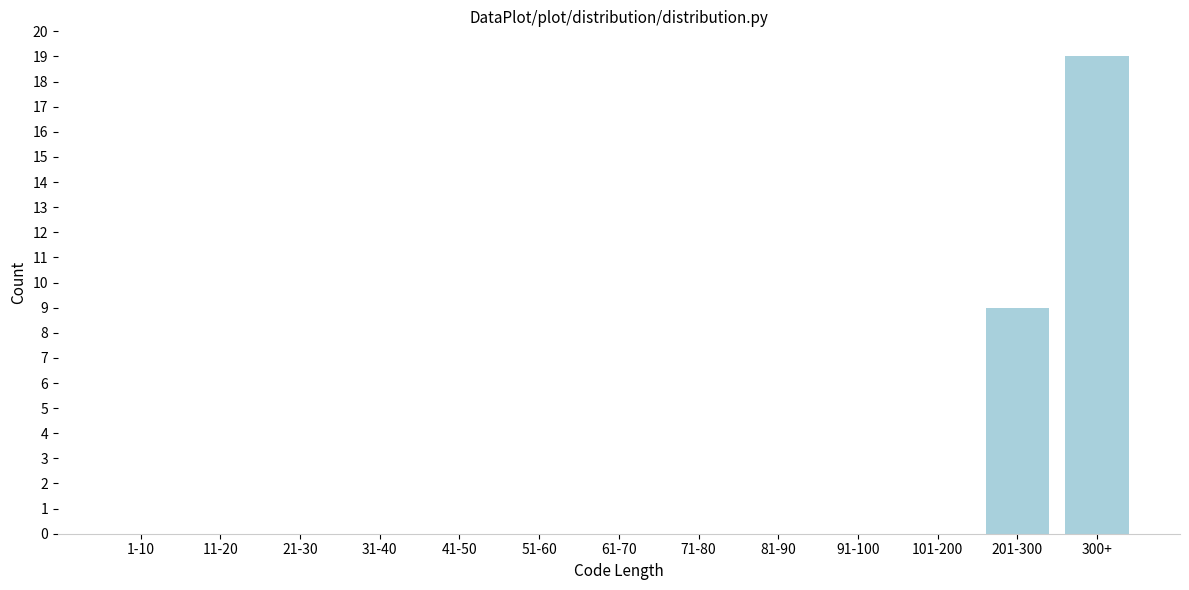

Reading left to right, what are all the values shown in this chart?

1-10=0	11-20=0	21-30=0	31-40=0	41-50=0	51-60=0	61-70=0	71-80=0	81-90=0	91-100=0	101-200=0	201-300=9	300+=19